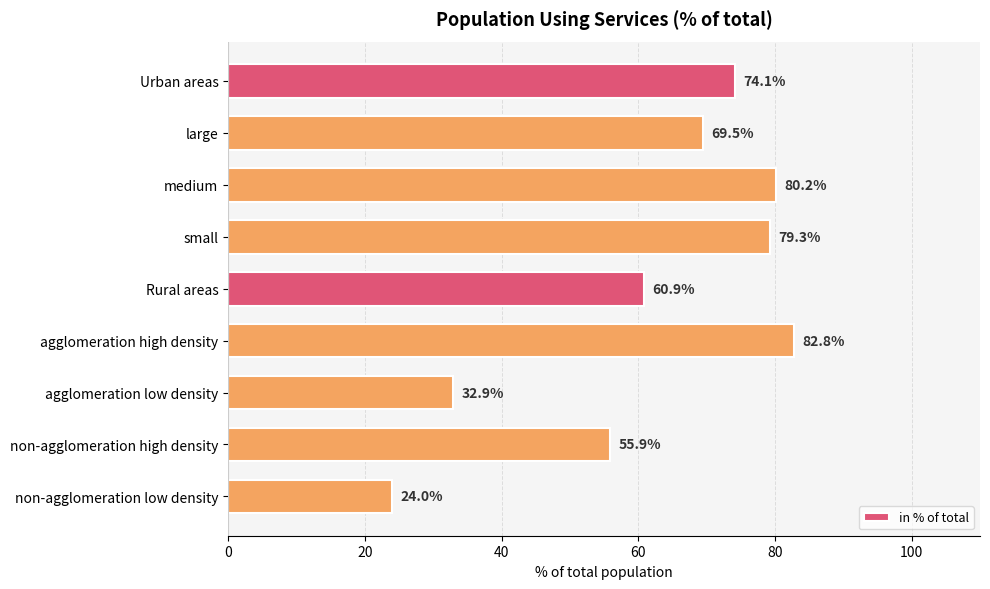

What is the difference between the values at non-agglomeration low density and small?

55.3